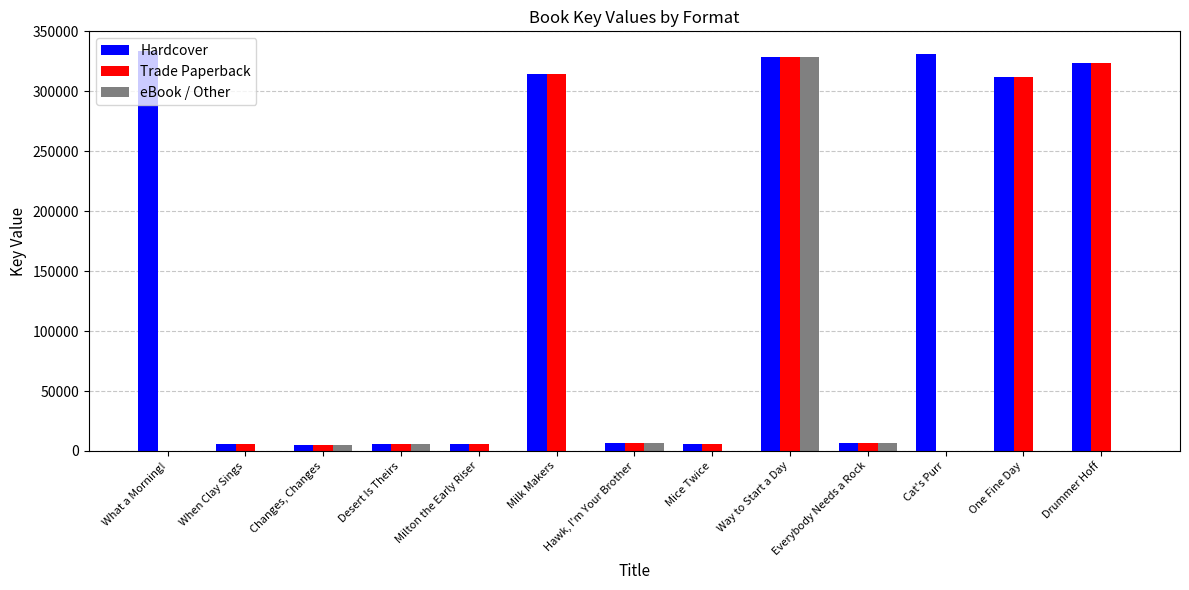

Which series changed the most between What a Morning! and Milk Makers?

Trade Paperback